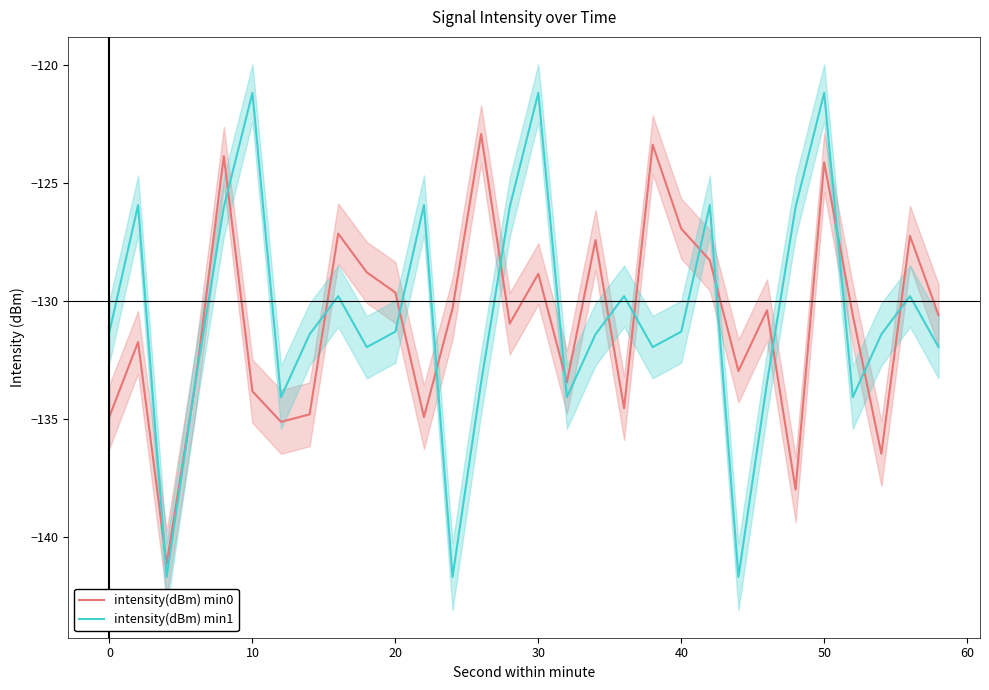

What is the maximum value shown in the chart?

-121.2